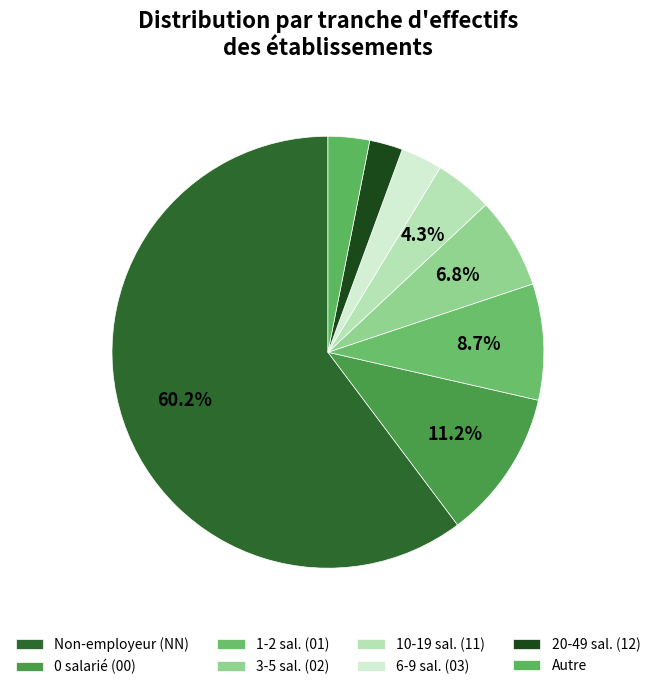

How many segments does this pie chart have?

8